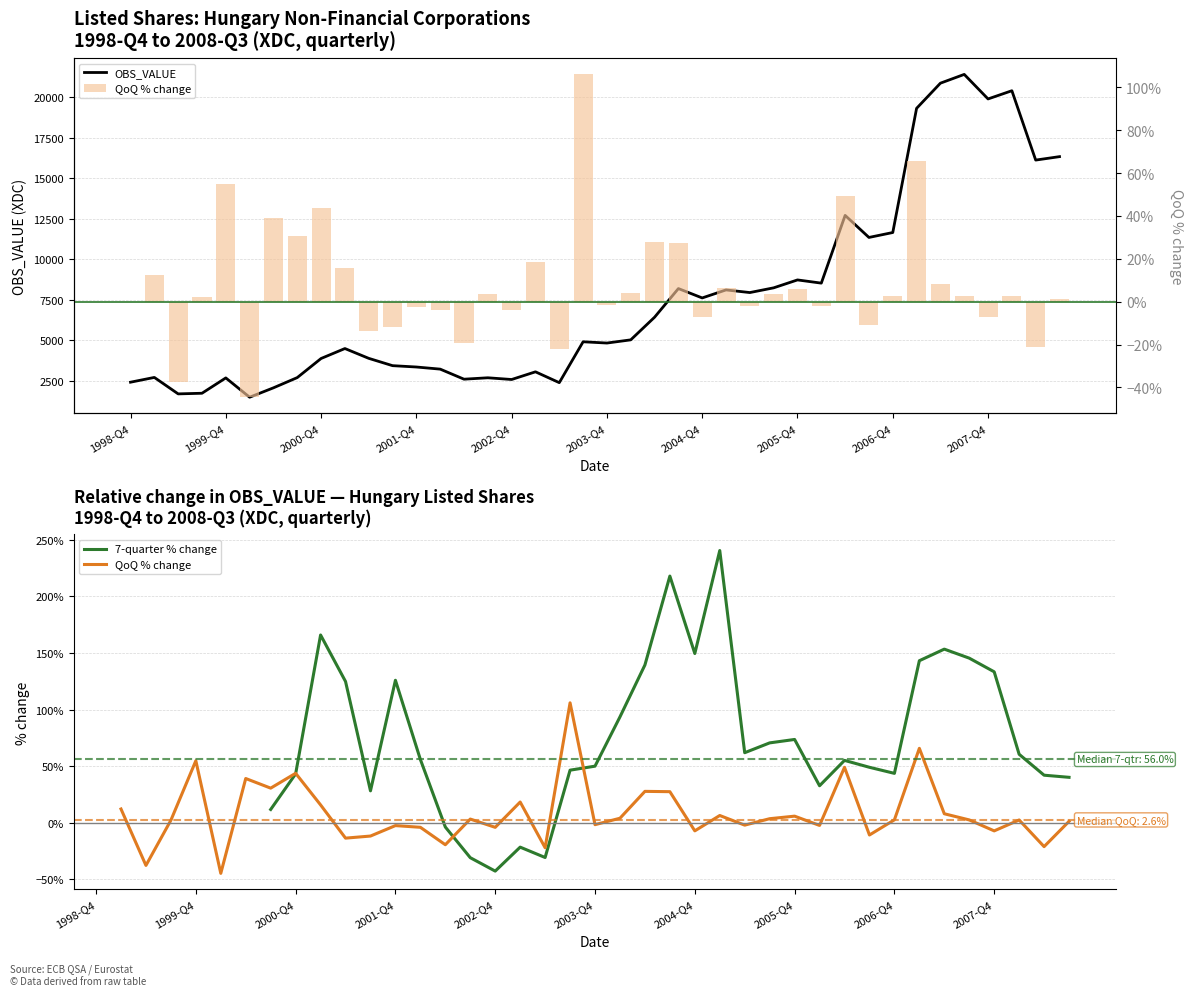

Approximately how many times larger is the value at 1999-Q1 compared to 2001-Q3?

0.8